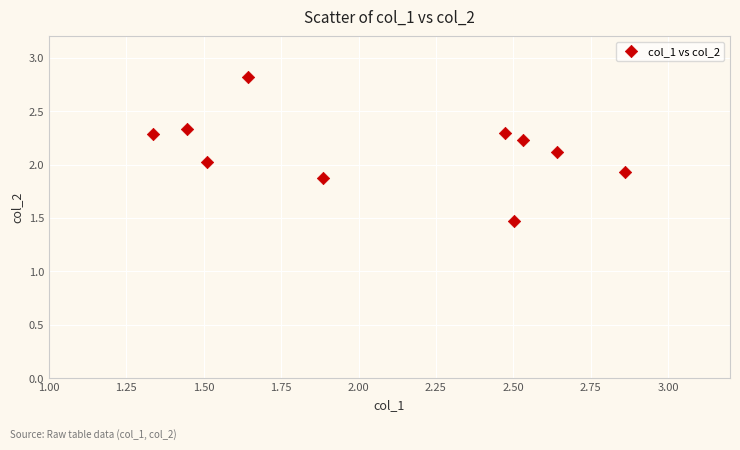

What is the range of X values (max minus min)?

1.5